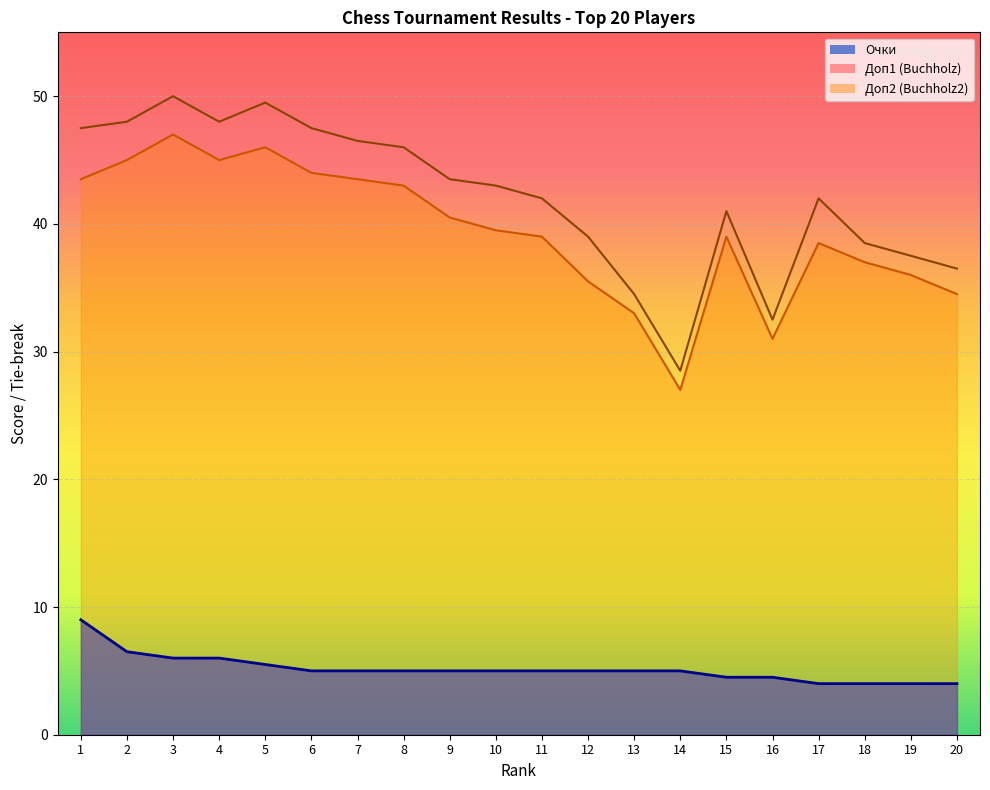

List the labels in order of Доп2 (Buchholz2) value, smallest first.

14, 16, 13, 20, 19, 18, 12, 15, 11, 17, 10, 9, 8, 7, 1, 6, 2, 4, 5, 3